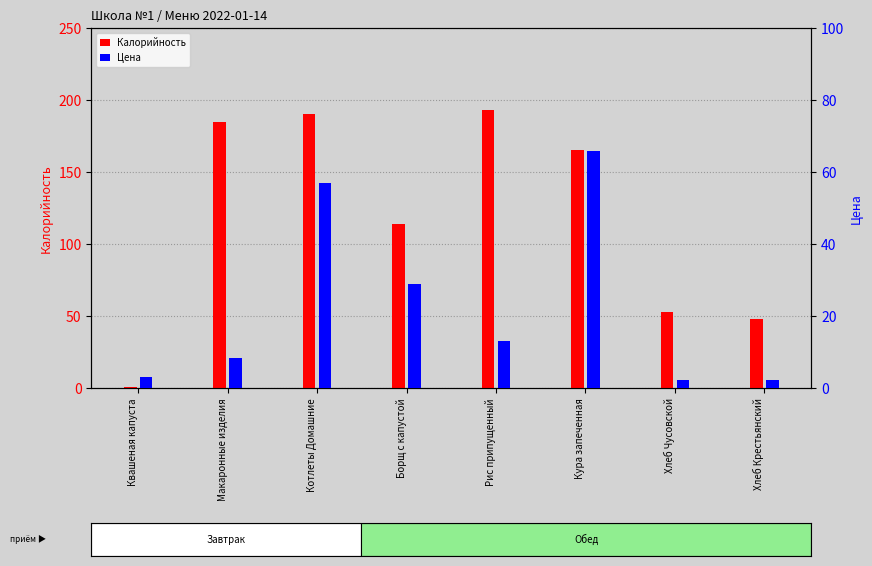

What is the label of the 7th bar from the right?

Макаронные изделия